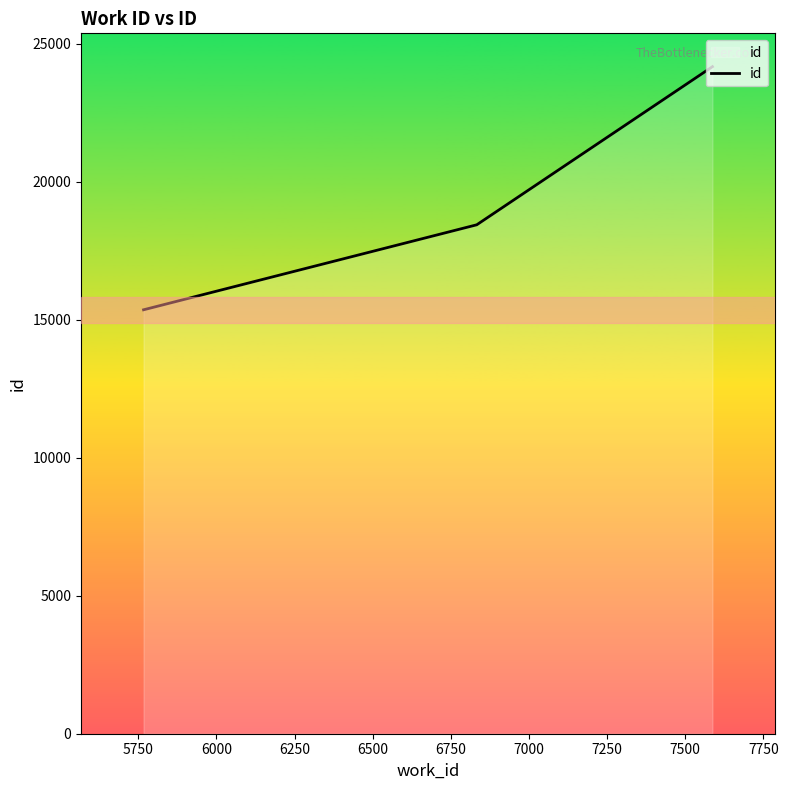

What is the average value?

19324